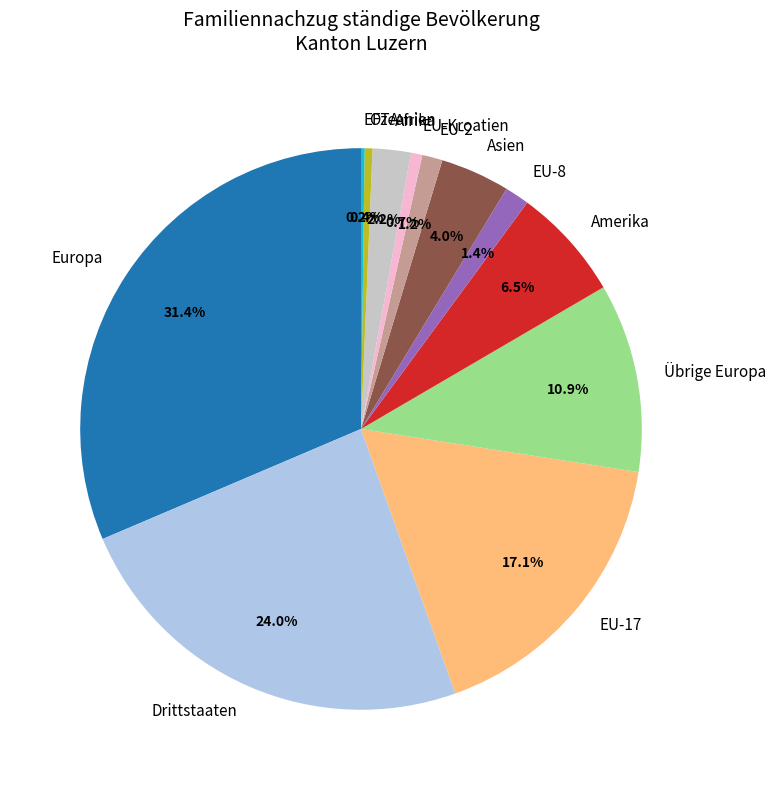

Is there any slice that represents more than half of the pie?

No